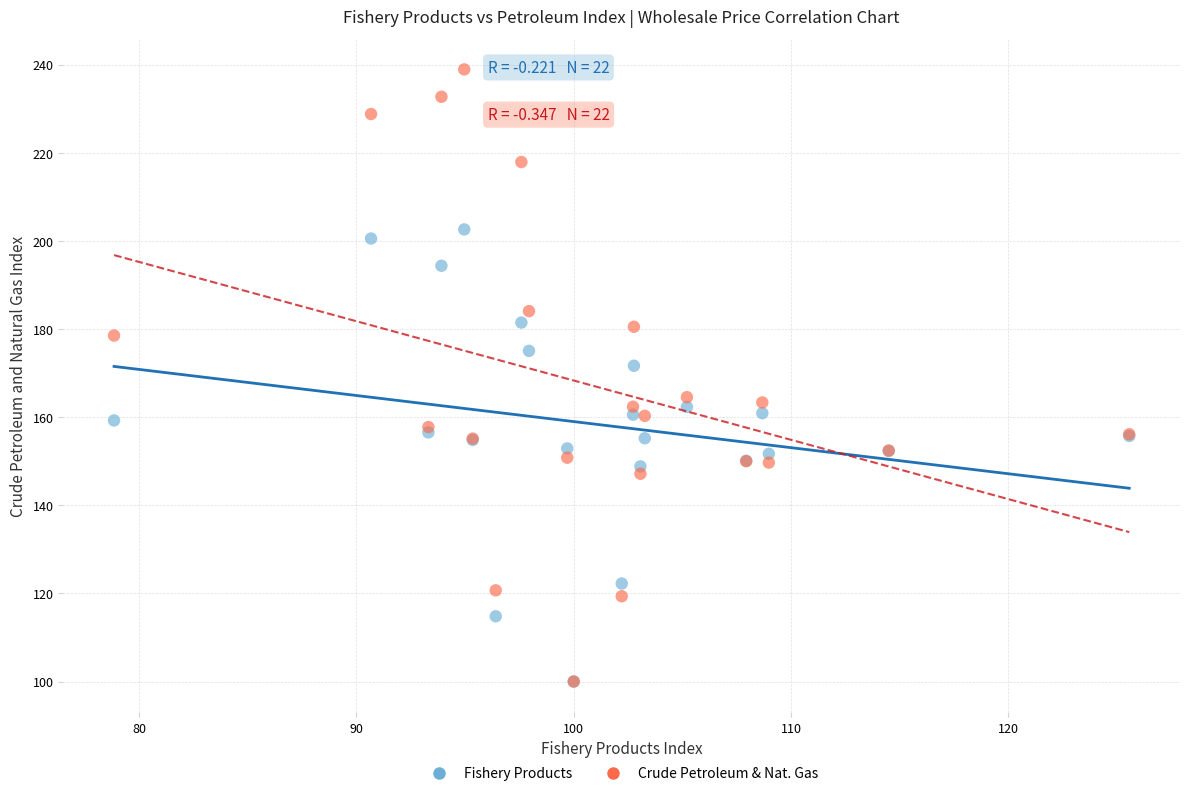

Across all series, what Y value is closest to 169?

171.7